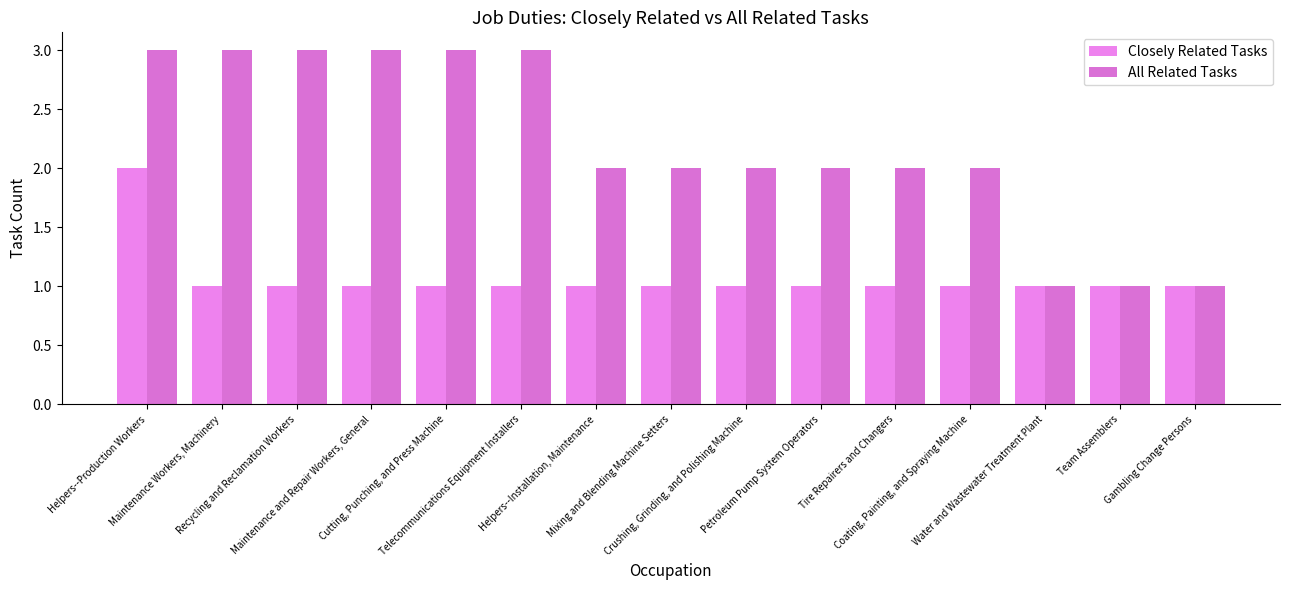

What is the spread (max minus min) of values at Helpers--Production Workers?

1